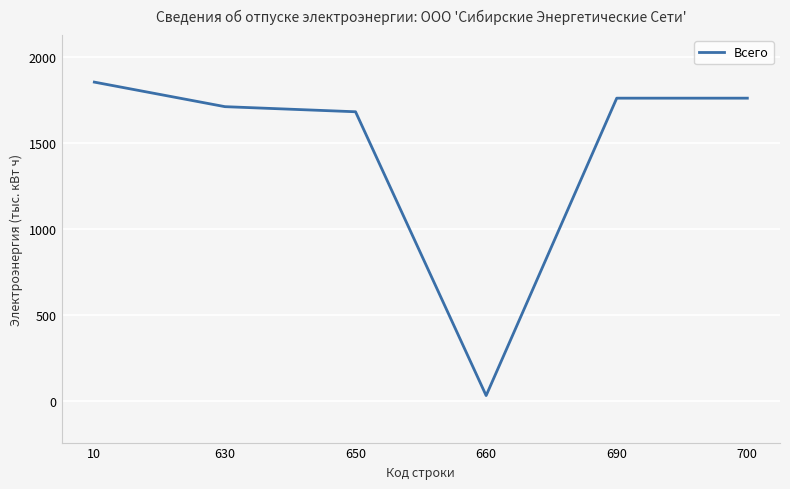

True or false: the data shows 3055.0 at 690.

False